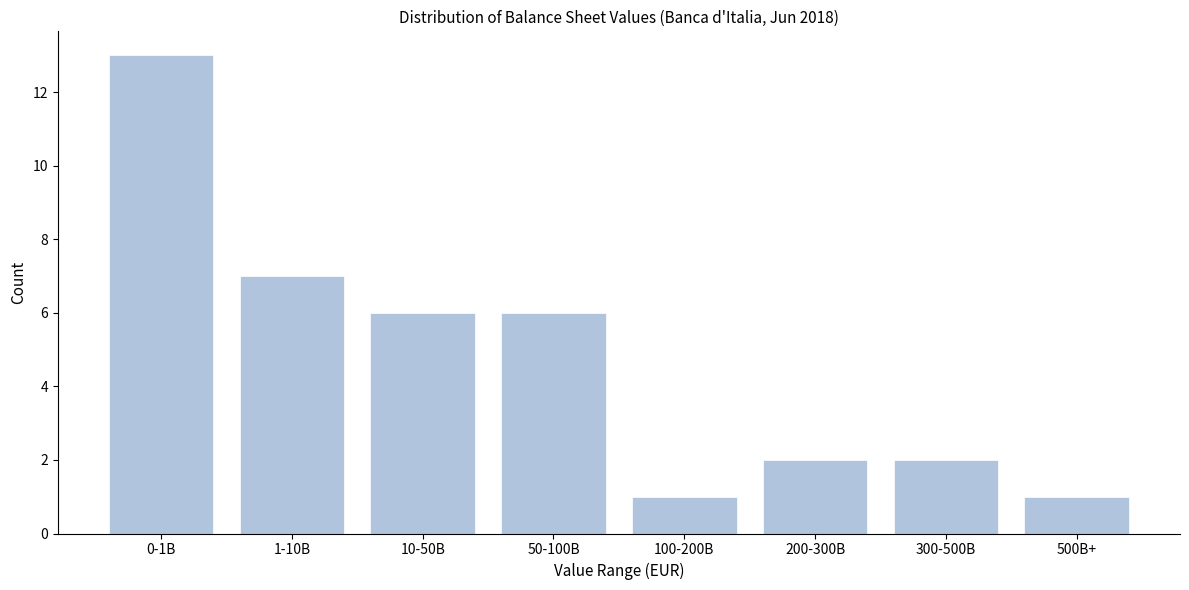

Reading left to right, what are all the values shown in this chart?

0-1B=13	1-10B=7	10-50B=6	50-100B=6	100-200B=1	200-300B=2	300-500B=2	500B+=1